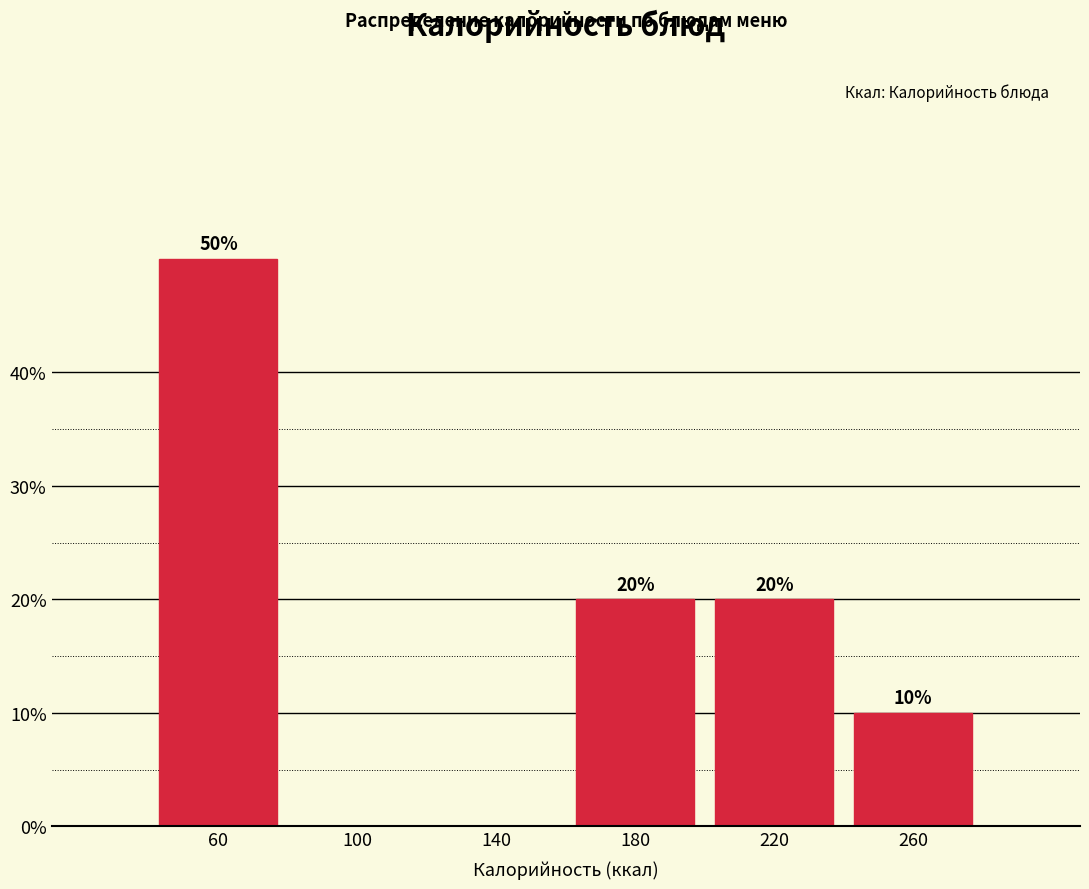

Which range on the x-axis has the tallest bar?

40 to 80